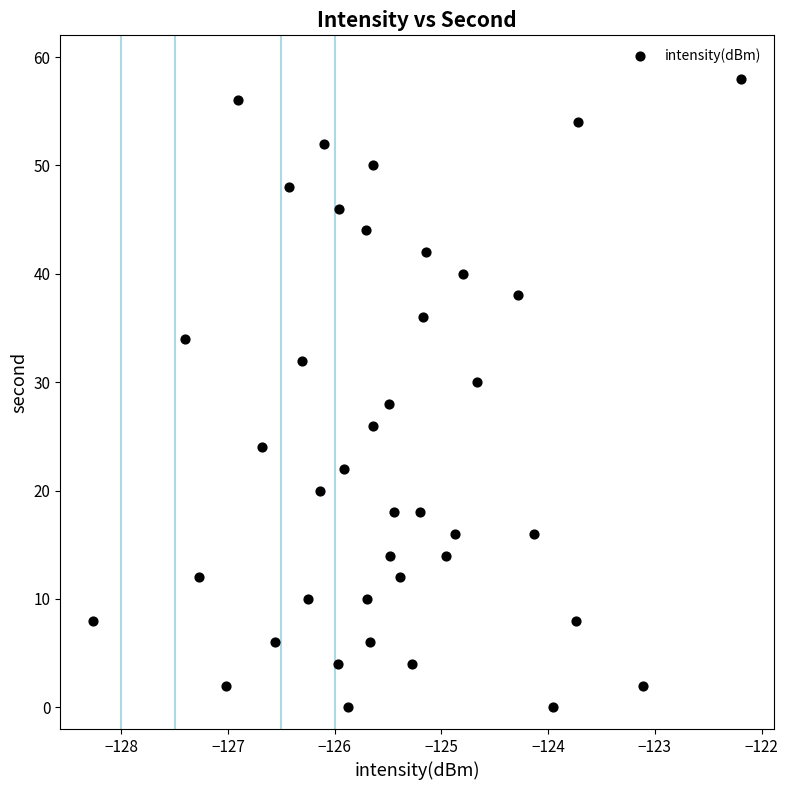

What is the range of Y values (max minus min)?

58